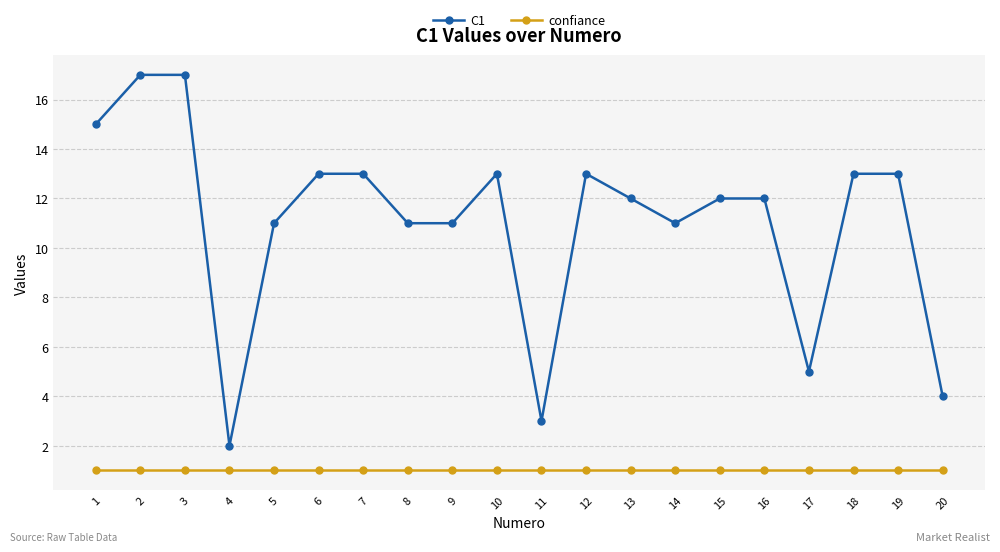

Reading left to right, list all the values displayed in this chart.

C1: 15	17	17	2	11	13	13	11	11	13	3	13	12	11	12	12	5	13	13	4
confiance: 1	1	1	1	1	1	1	1	1	1	1	1	1	1	1	1	1	1	1	1